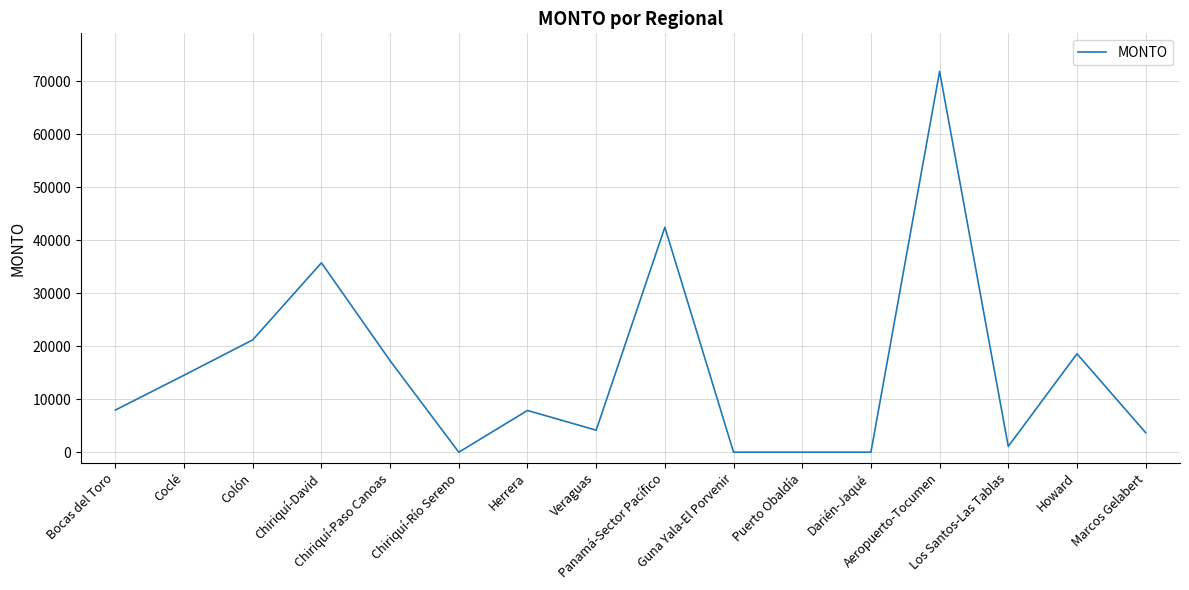

What is the maximum value shown in the chart?

71870.0